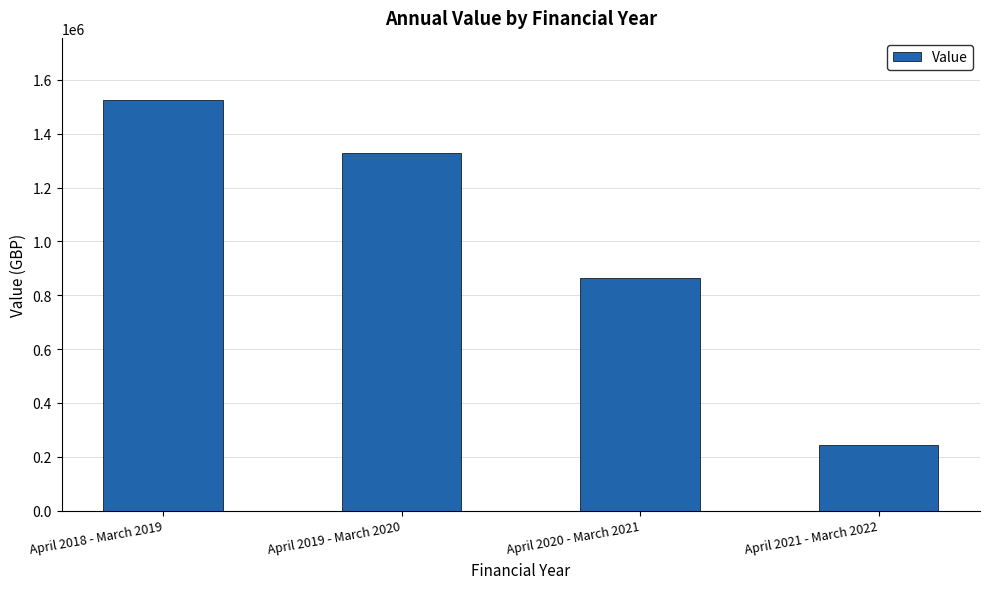

Rank the categories by value from highest to lowest.

April 2018 - March 2019, April 2019 - March 2020, April 2020 - March 2021, April 2021 - March 2022